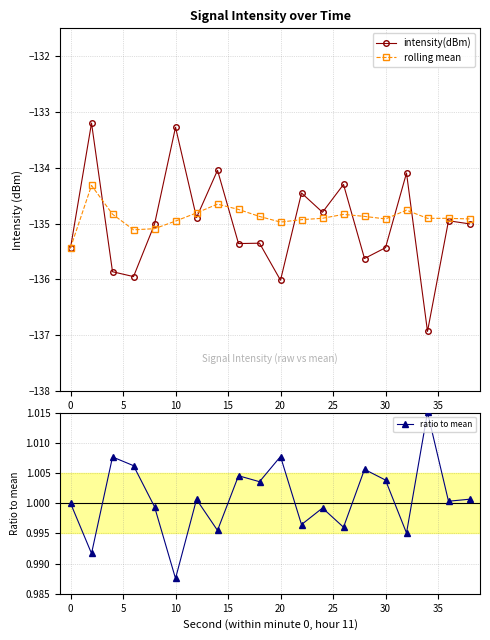

The intensity(dBm) series shows -135.4 at 30. True or false?

True